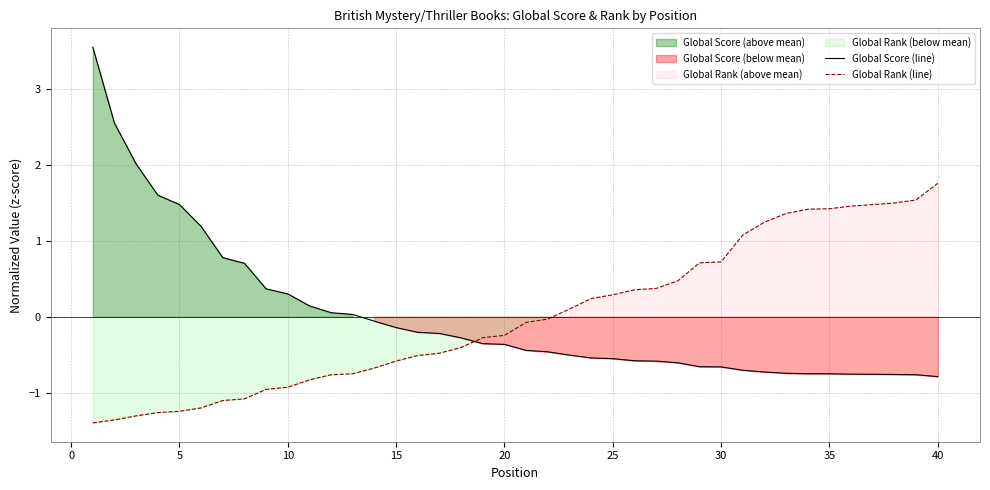

How many intersections are there between Global Score (line) and Global Rank (line)?

1